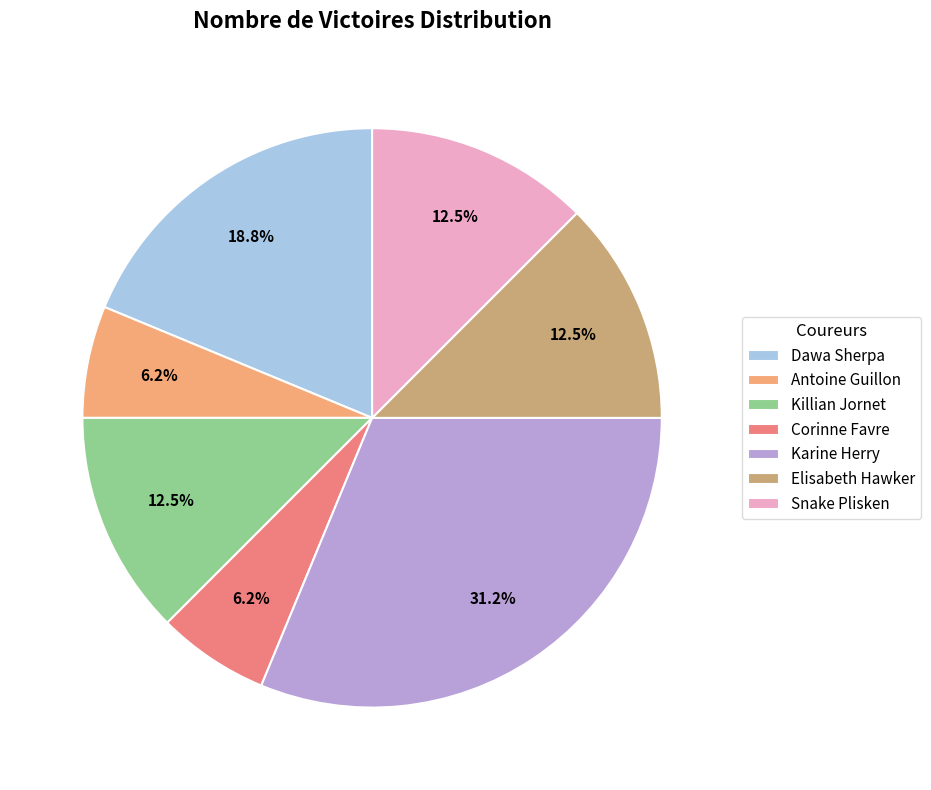

The Karine Herry slice represents 41% of the pie. True or false?

False